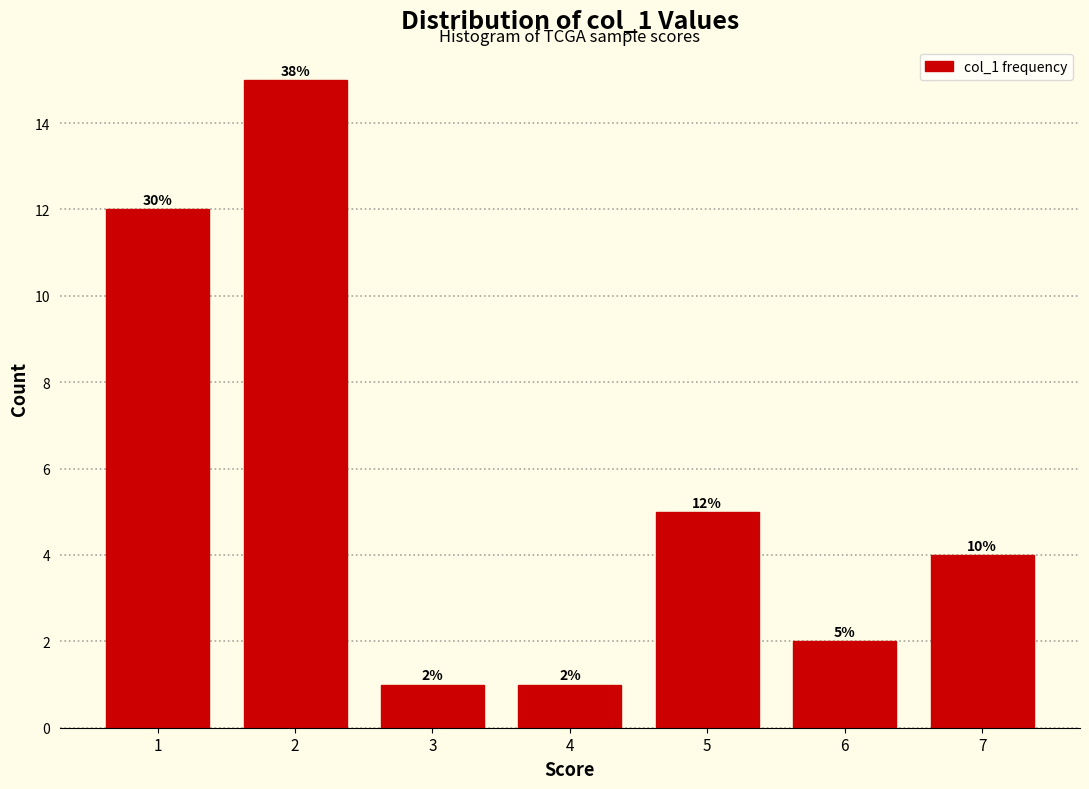

Over which range of the x-axis is the bar tallest?

1.5 to 2.5